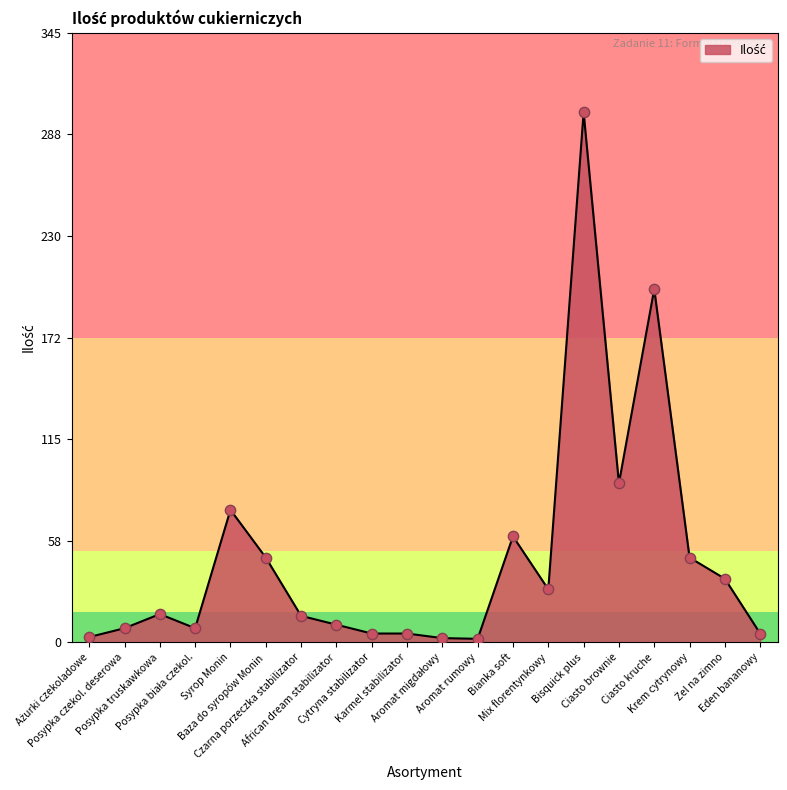

Which has a higher value, Syrop Monin or Krem cytrynowy?

Syrop Monin